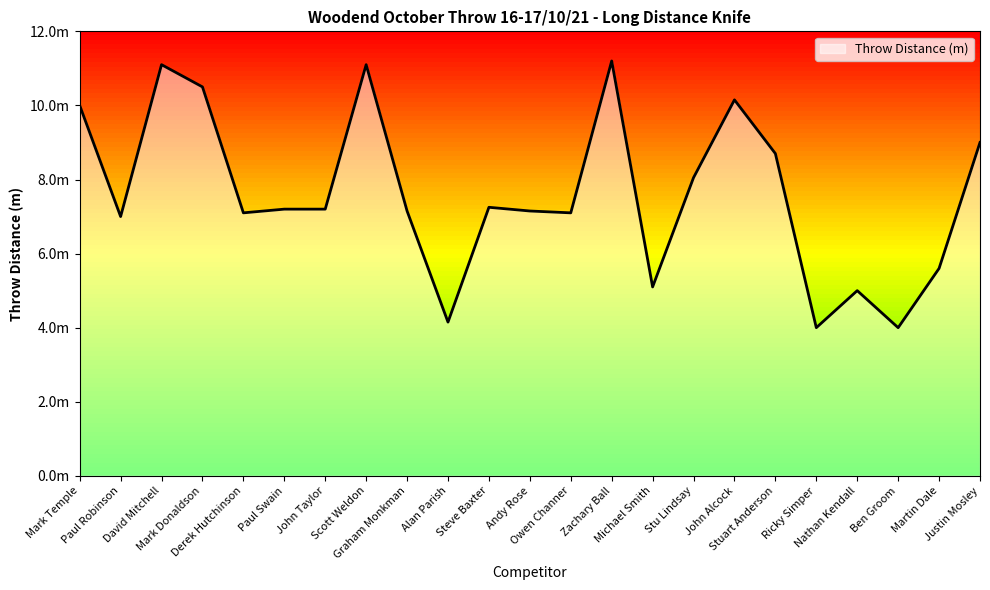

At which category does the data reach its first local peak?

David Mitchell